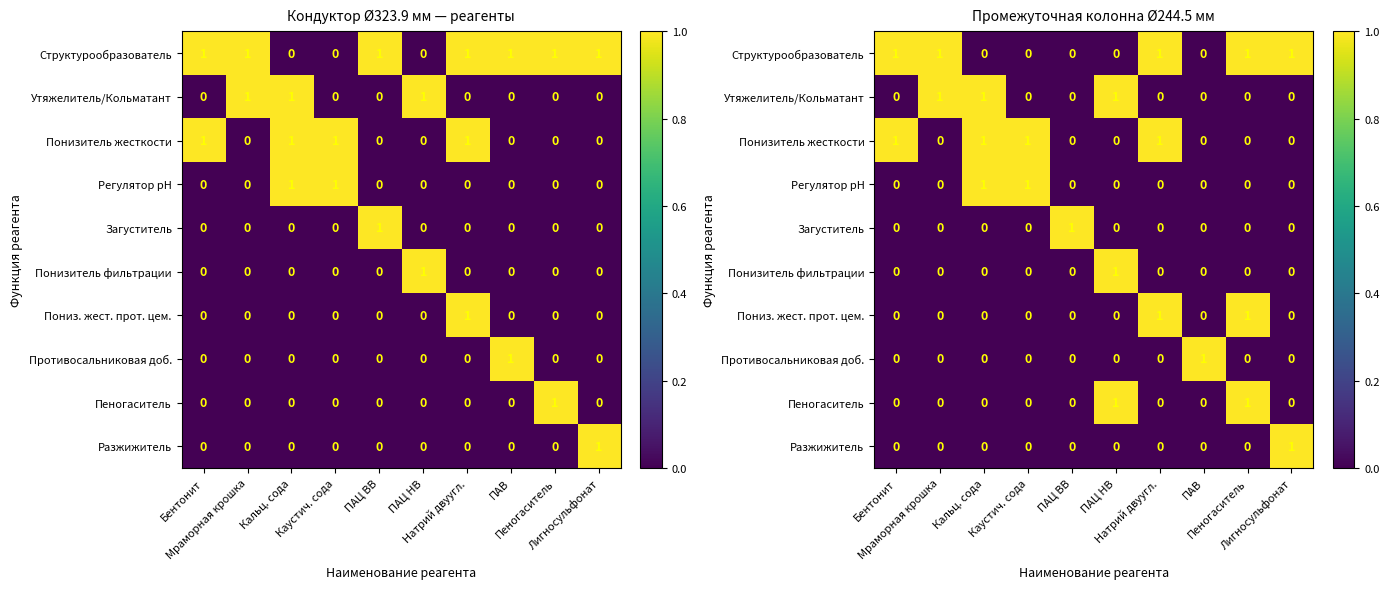

Rank the series at Кальц. сода from highest to lowest value.

Утяжелитель/Кольматант, Понизитель жесткости, Регулятор рН, Структурообразователь, Загуститель, Понизитель фильтрации, Пониз. жест. прот. цем., Противосальниковая доб., Пеногаситель, Разжижитель